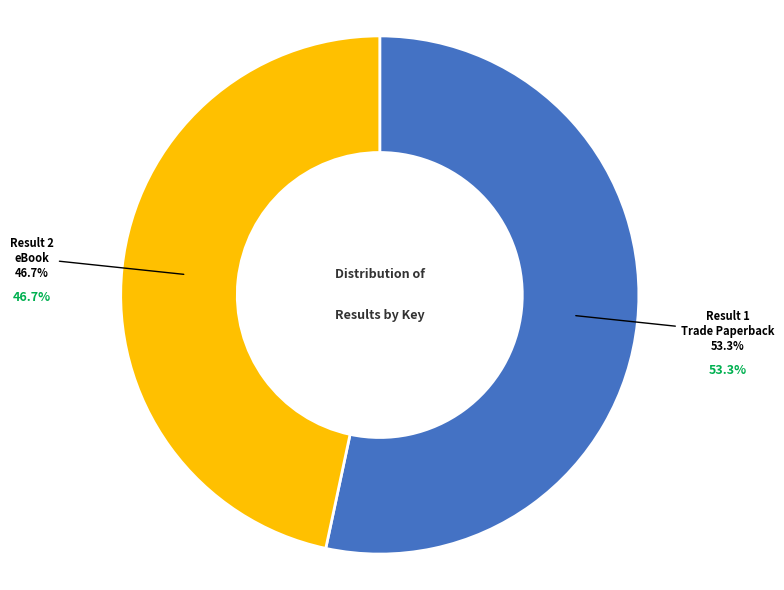

To the nearest percent, what percentage of the pie is 2?

47%